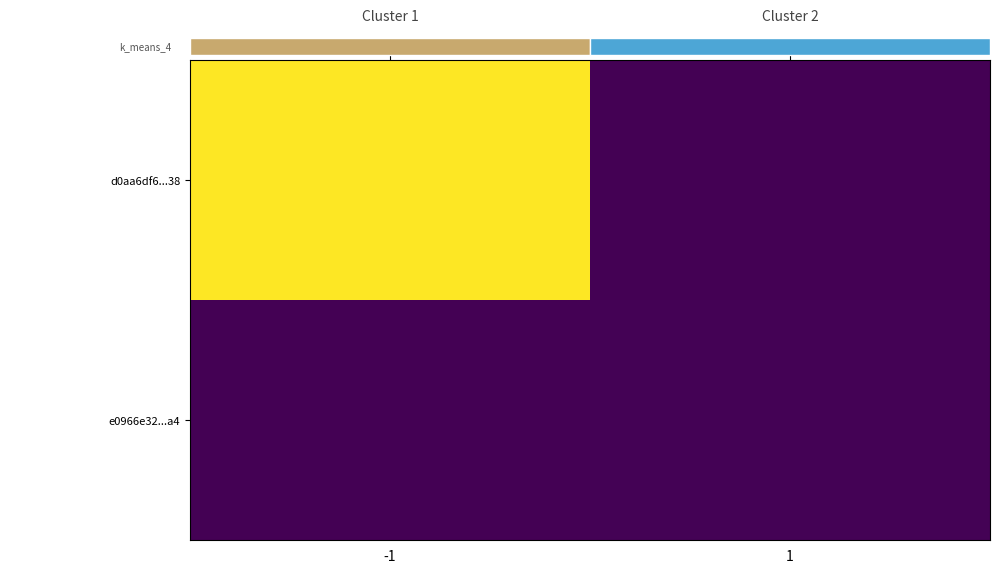

Which series has the widest spread of values?

d0aa6df6...38